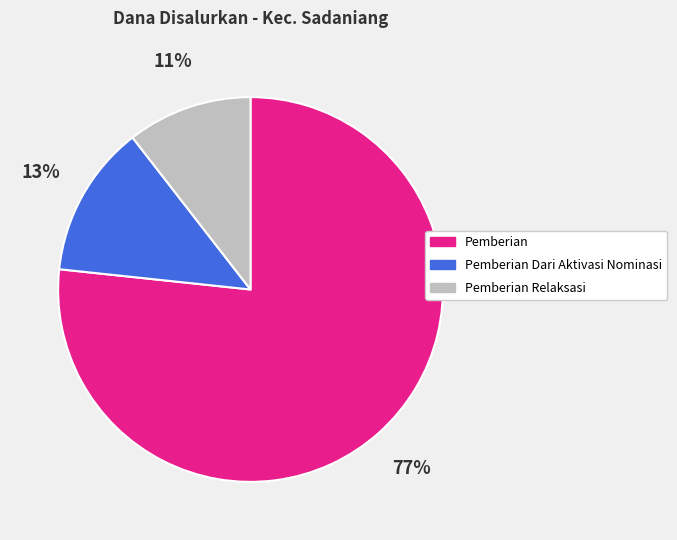

Is there a majority slice in this chart?

Yes